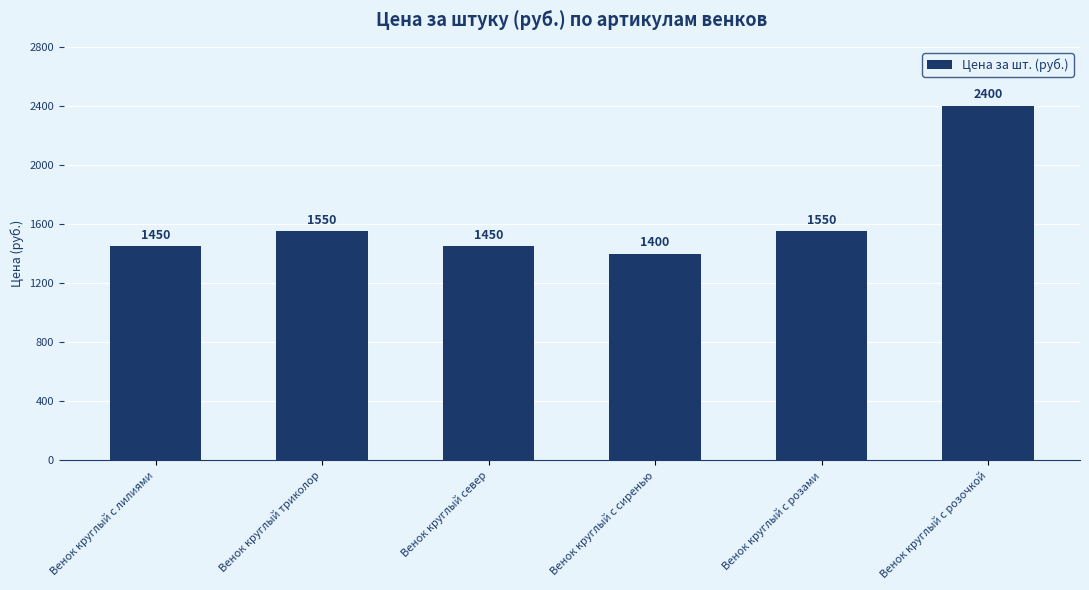

Count the number of data series in this chart.

1